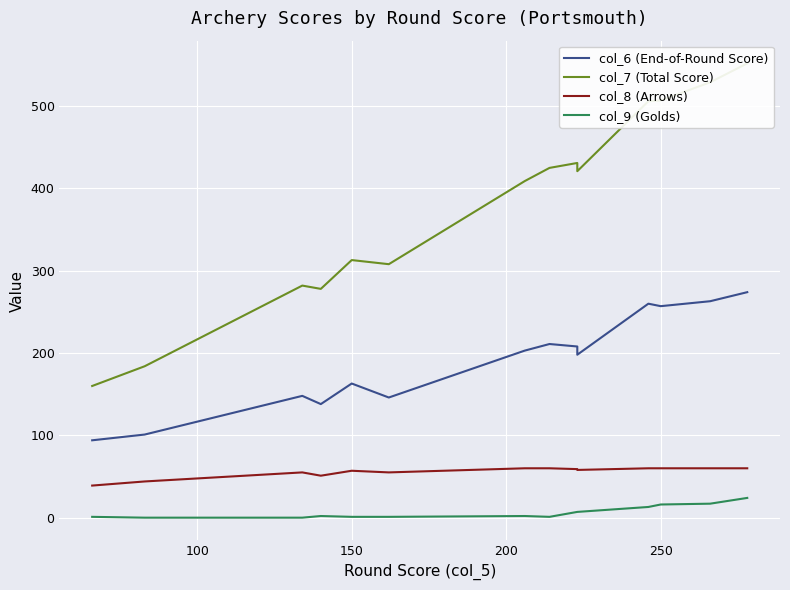

How many lines are shown in the chart?

4